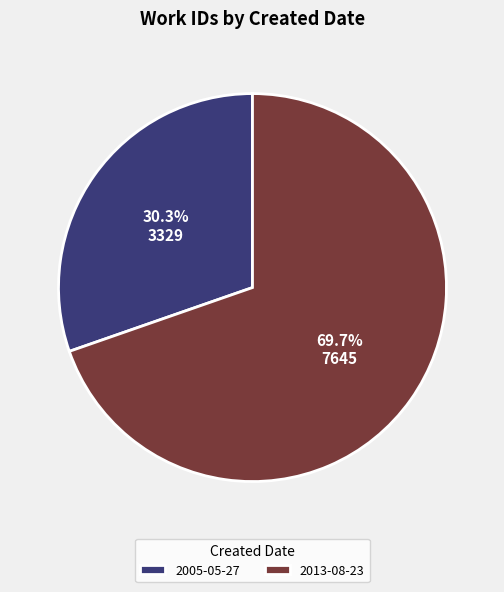

To the nearest percent, what is the average slice percentage?

50%